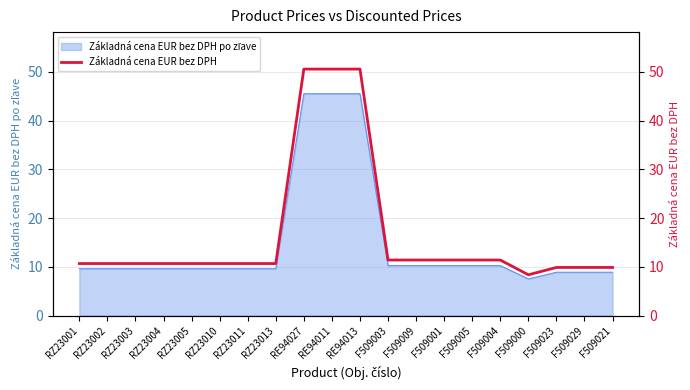

What is the label of the 17th point from the left?

F509000